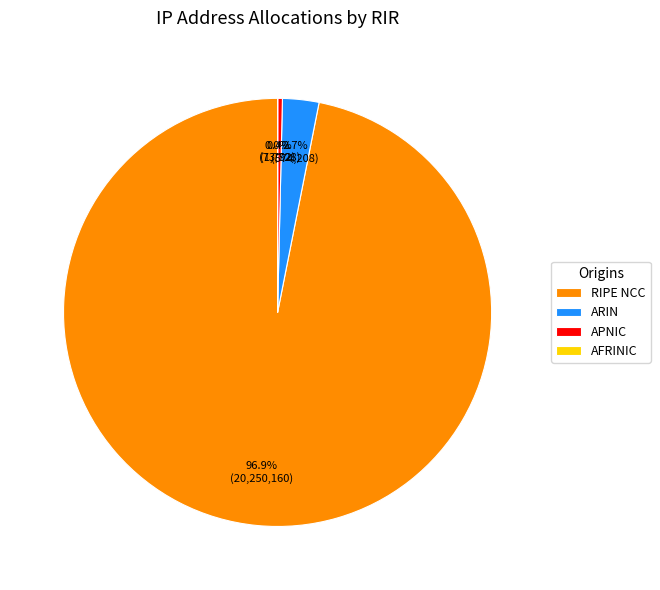

Does any single category account for the majority?

Yes